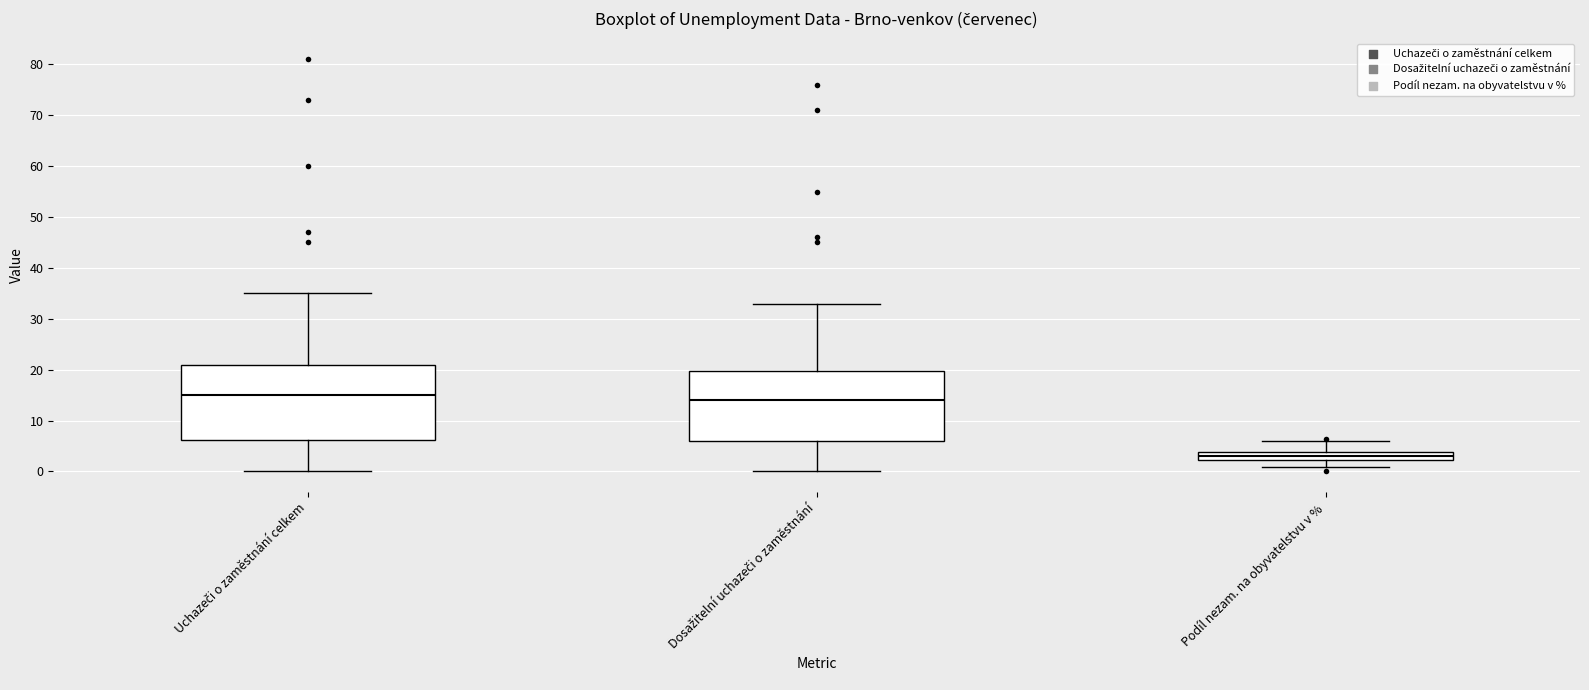

Which box has the lowest median line?

Podíl nezam. na obyvatelstvu v %